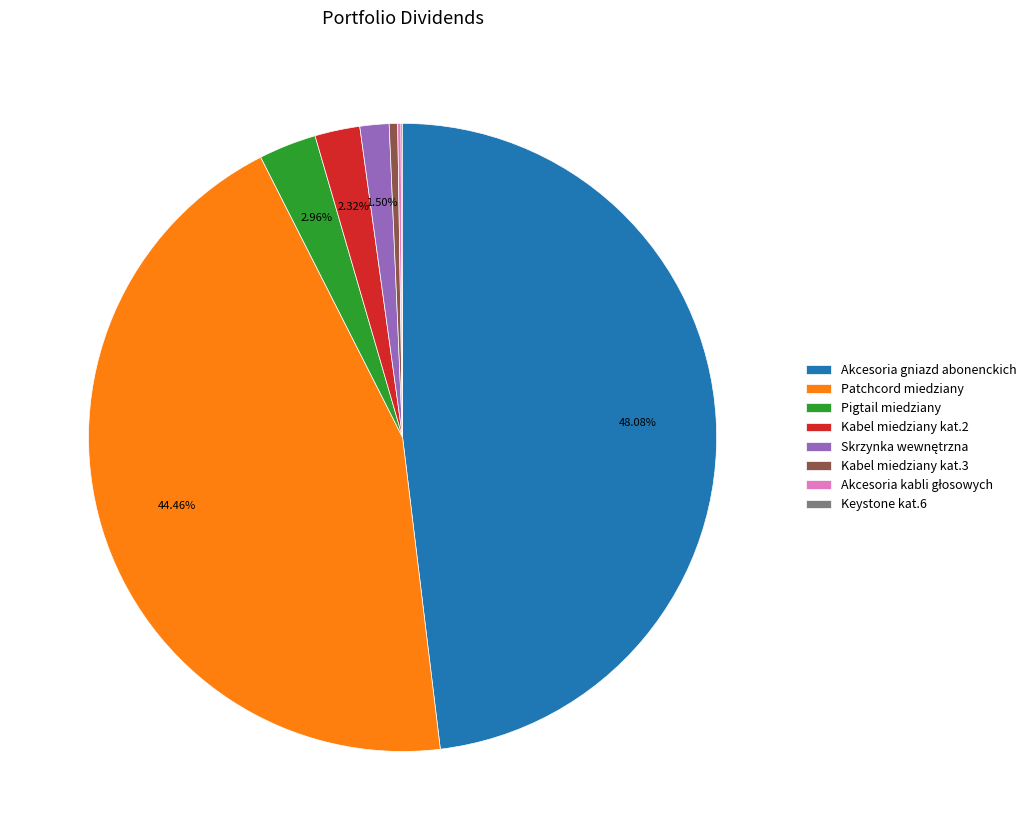

Which category has the biggest portion of the pie?

Akcesoria gniazd abonenckich